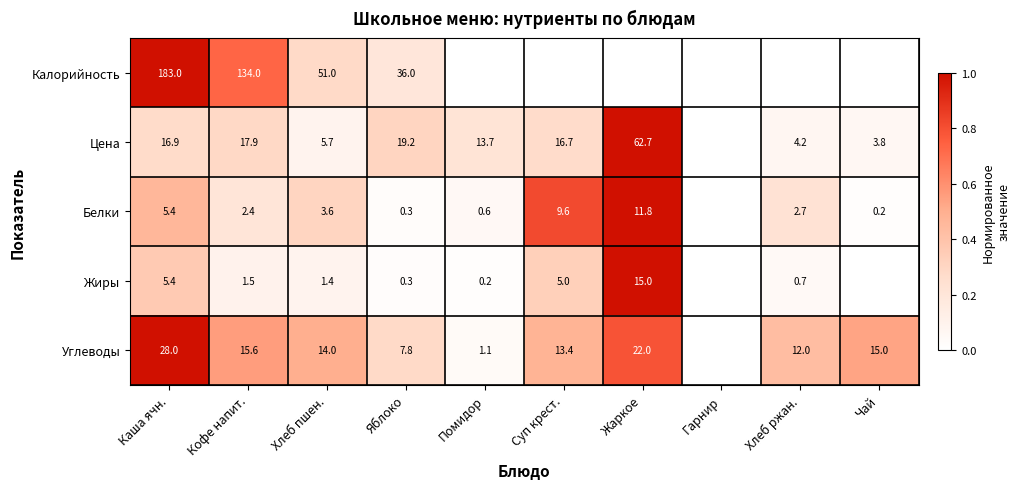

True or false: Калорийность has a value of 56.7 at Яблоко.

False